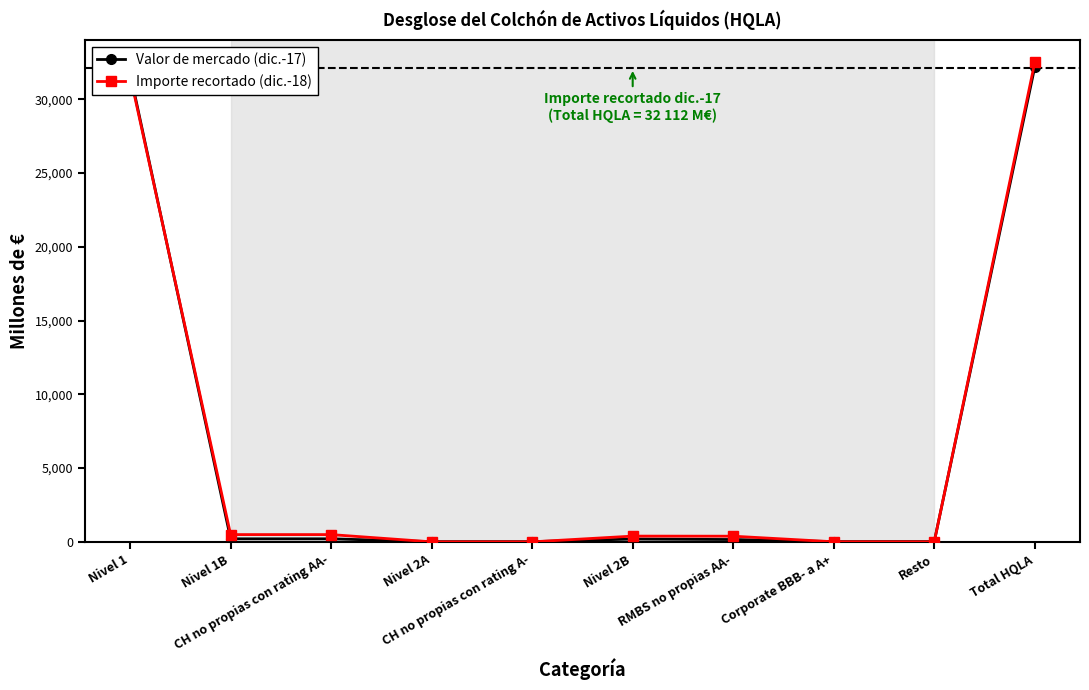

True or false: Valor de mercado (dic.-17) has more than 0 points higher than both neighbors.

True